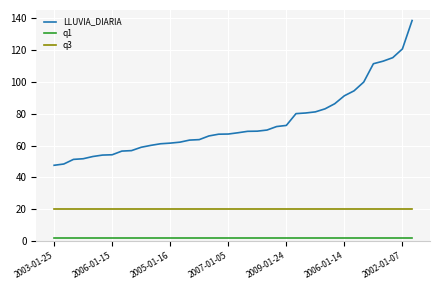

What is the difference between the second highest and second lowest values in the LLUVIA_DIARIA series?

72.2